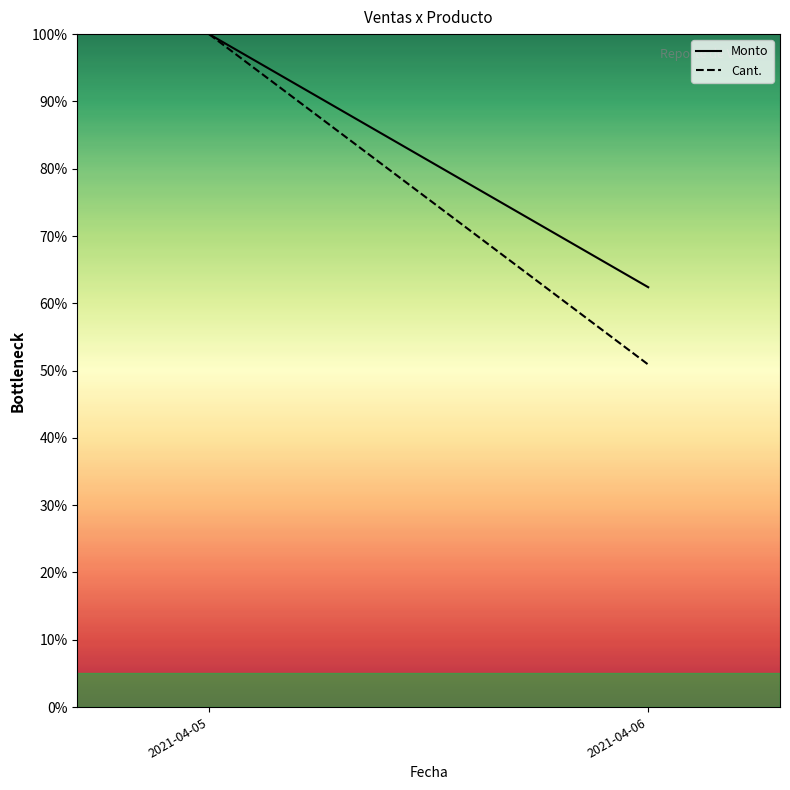

Reading right to left, what are all the values shown in this chart?

Monto: 2021-04-06=62.4	2021-04-05=100.0
Cant.: 2021-04-06=50.9	2021-04-05=100.0